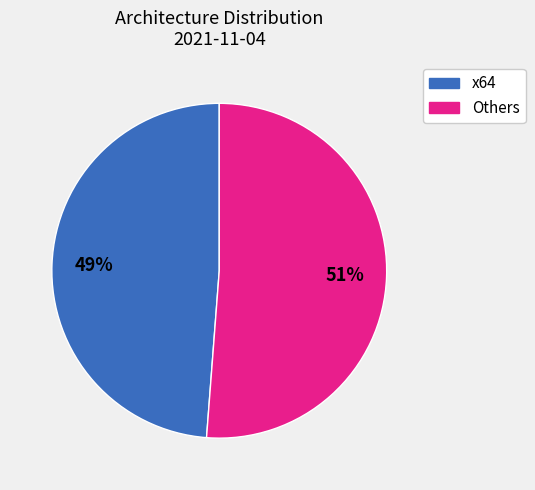

What percentage is the Others slice, to the nearest percent?

51%